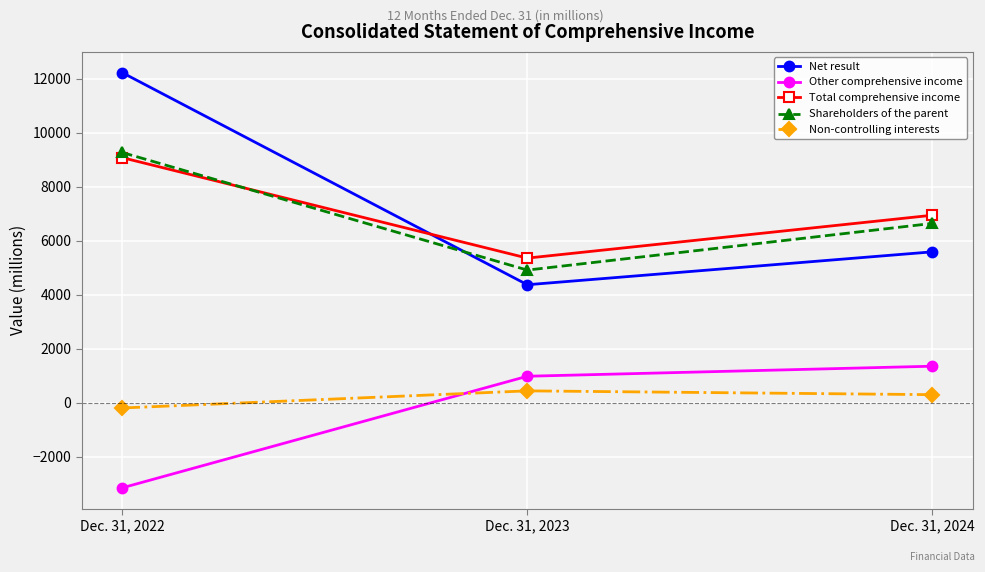

What is the value of the Total comprehensive income point at the 2nd from the left?

5360